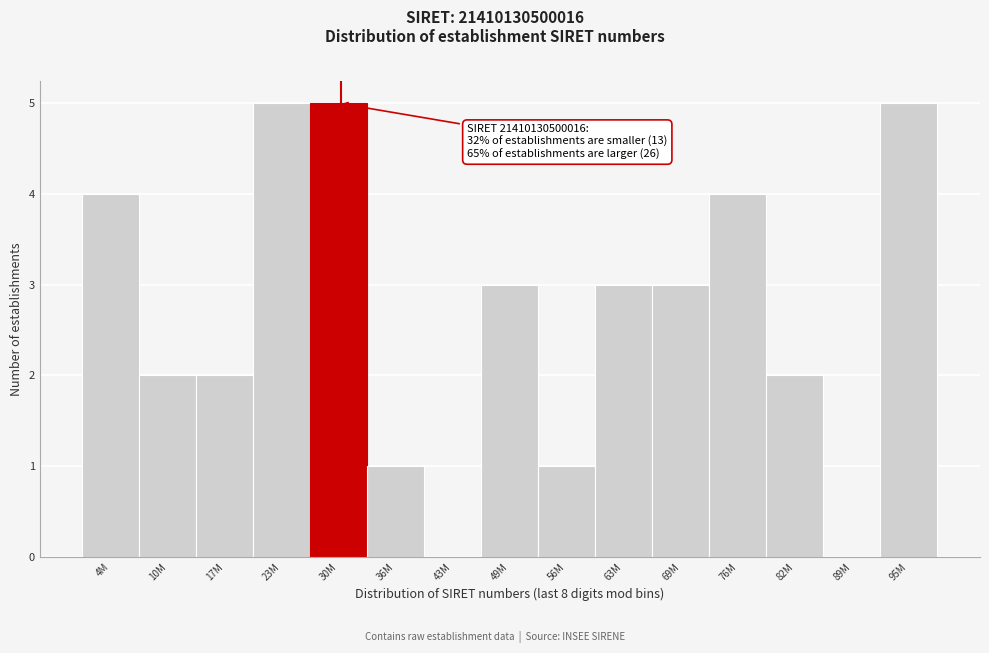

Reading right to left, list all the values displayed in this chart.

95M=5	89M=0	82M=2	76M=4	69M=3	63M=3	56M=1	49M=3	43M=0	36M=1	30M=5	23M=5	17M=2	10M=2	4M=4